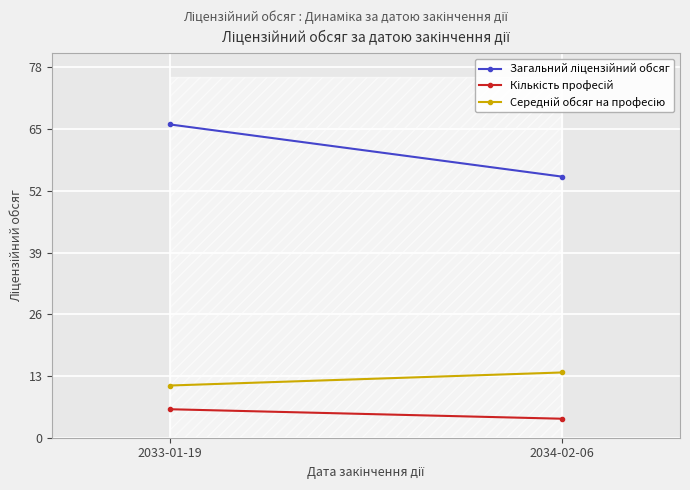

Reading left to right, what are all the values shown in this chart?

Загальний ліцензійний обсяг: 2033-01-19=66.0	2034-02-06=55.0
Кількість професій: 2033-01-19=6.0	2034-02-06=4.0
Середній обсяг на професію: 2033-01-19=11.0	2034-02-06=13.8